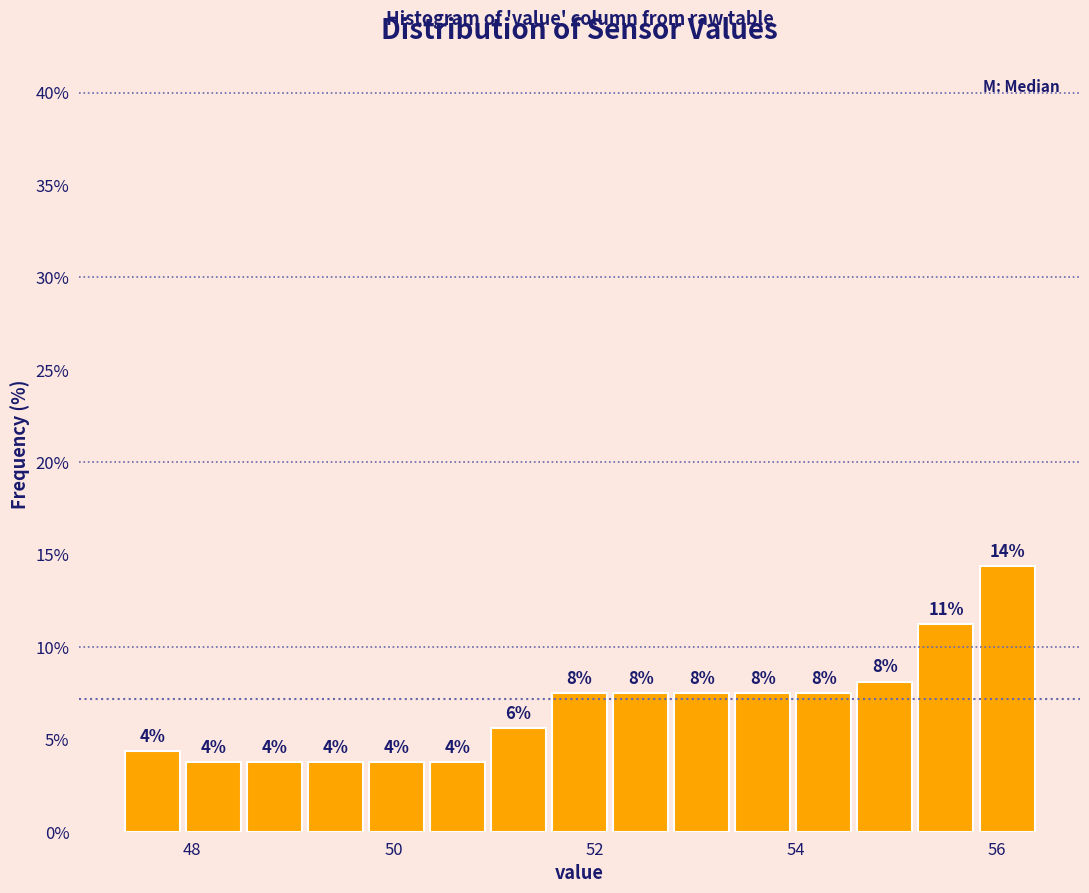

Read against the x-axis, roughly where is the centre of the tallest bar?

56.0